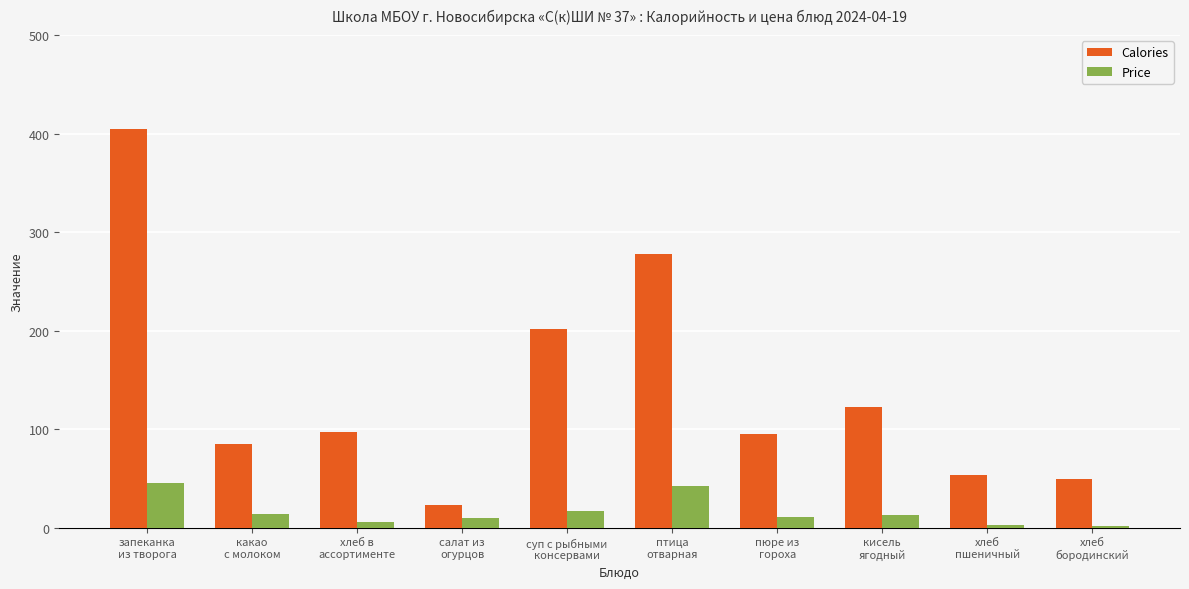

What is the total value across all series at хлеб в
ассортименте?

102.6